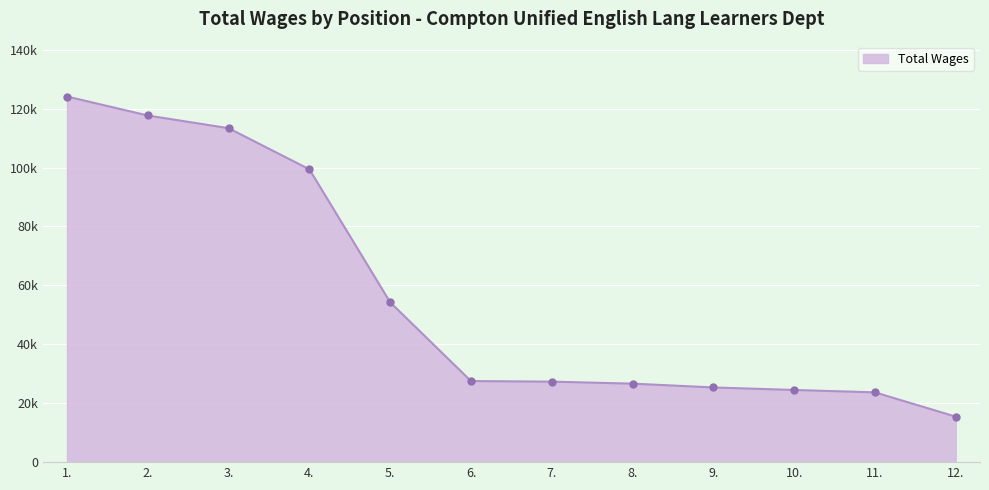

What is the label of the 3rd point from the right?

10.